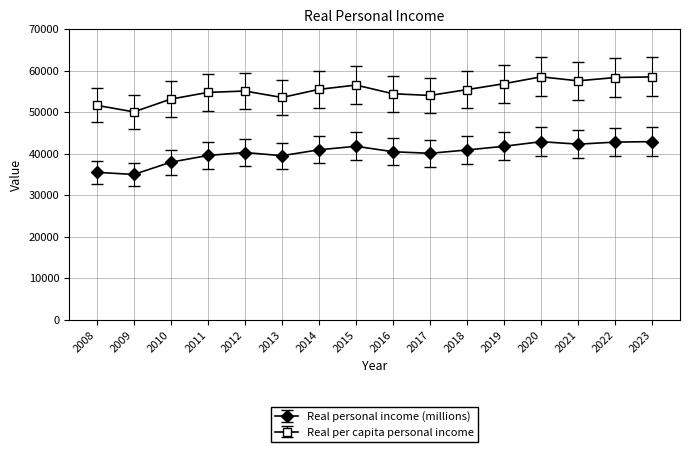

What are all the series names shown in the legend?

Real personal income (millions), Real per capita personal income